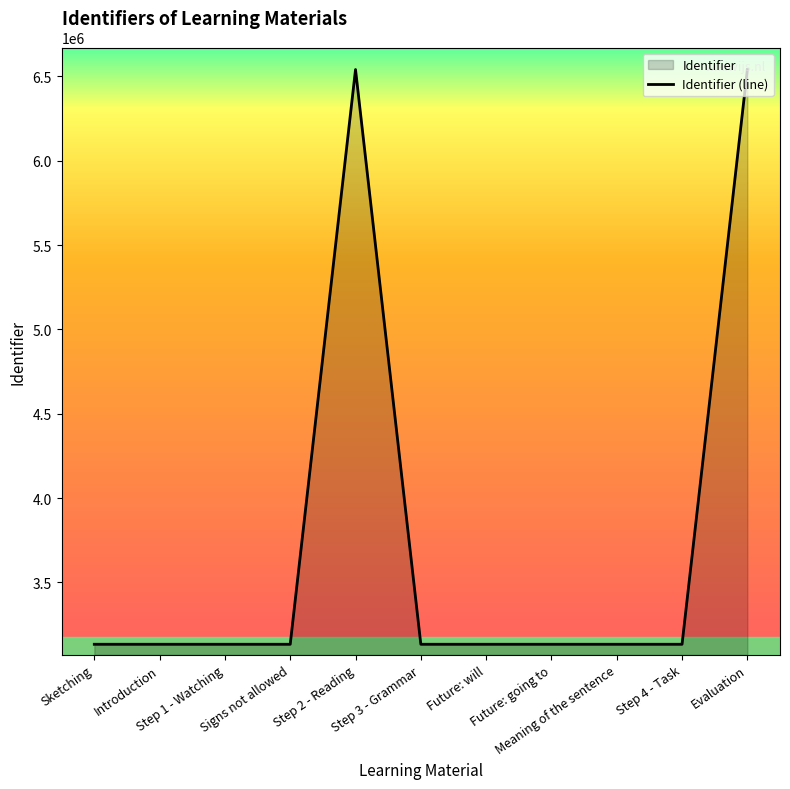

Which label corresponds to the largest value in the chart?

Evaluation